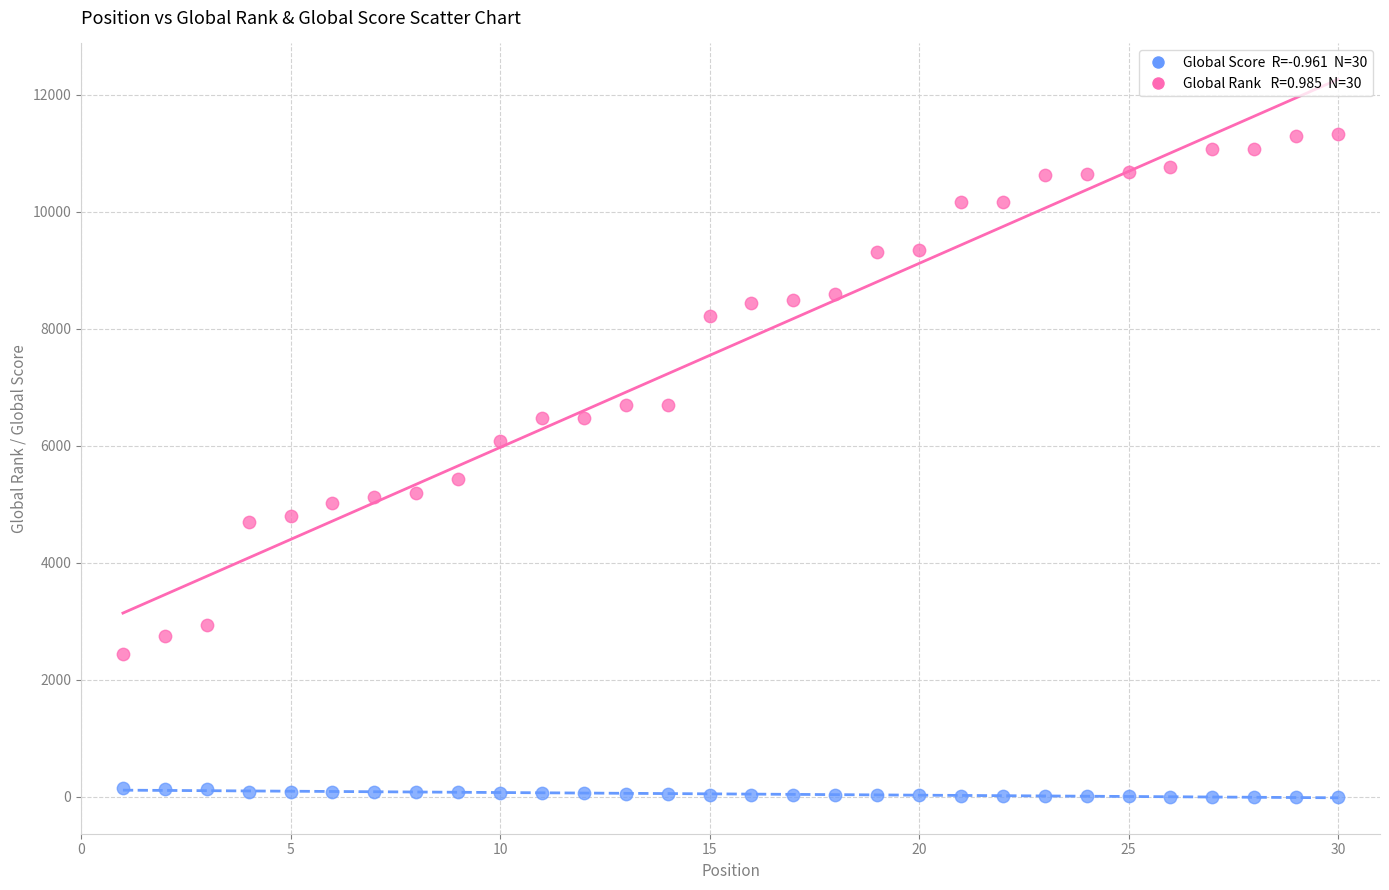

Across all series, what Y value is closest to 5660?

5423